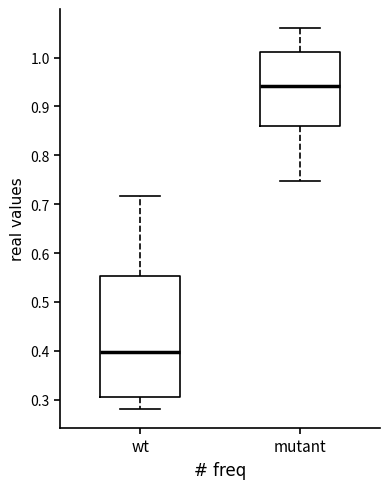

Comparing the boxes themselves (not the whiskers), which one is the tallest?

wt